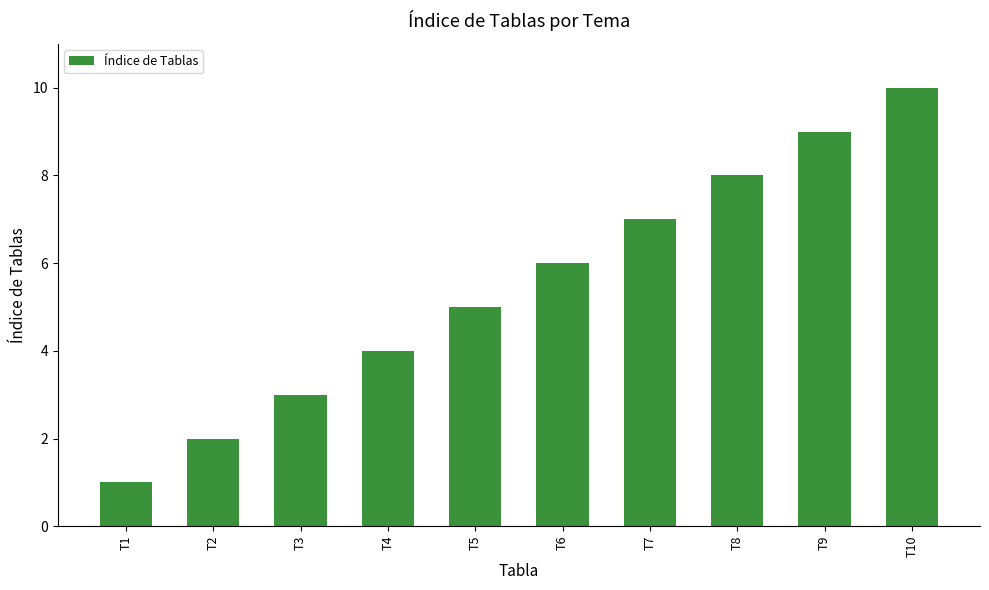

Reading left to right, transcribe all the data shown in this chart.

T1=1	T2=2	T3=3	T4=4	T5=5	T6=6	T7=7	T8=8	T9=9	T10=10